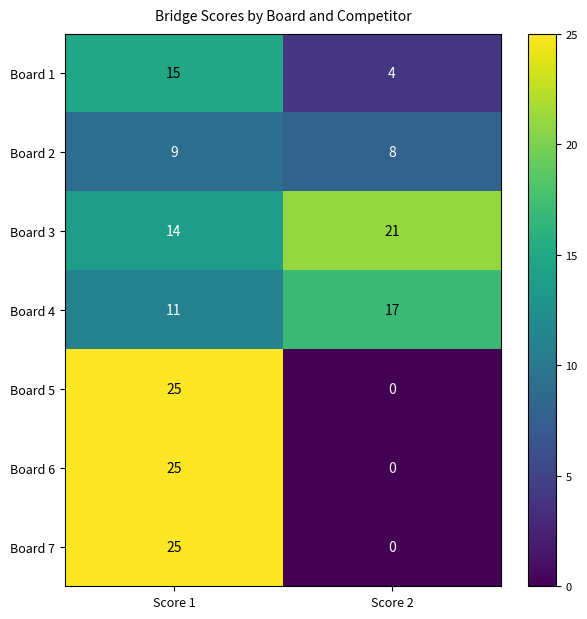

Is the value of Board 7 at Score 1 greater than the value of Board 1 at Score 1?

Yes